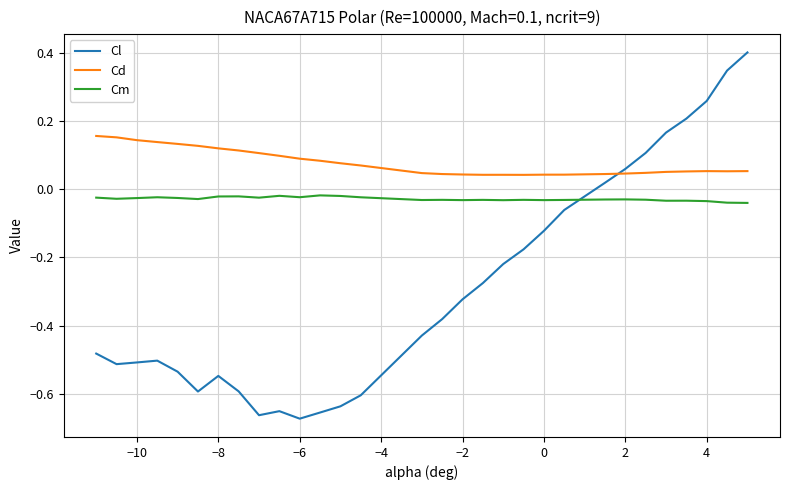

Which series has the largest total across all categories?

Cd